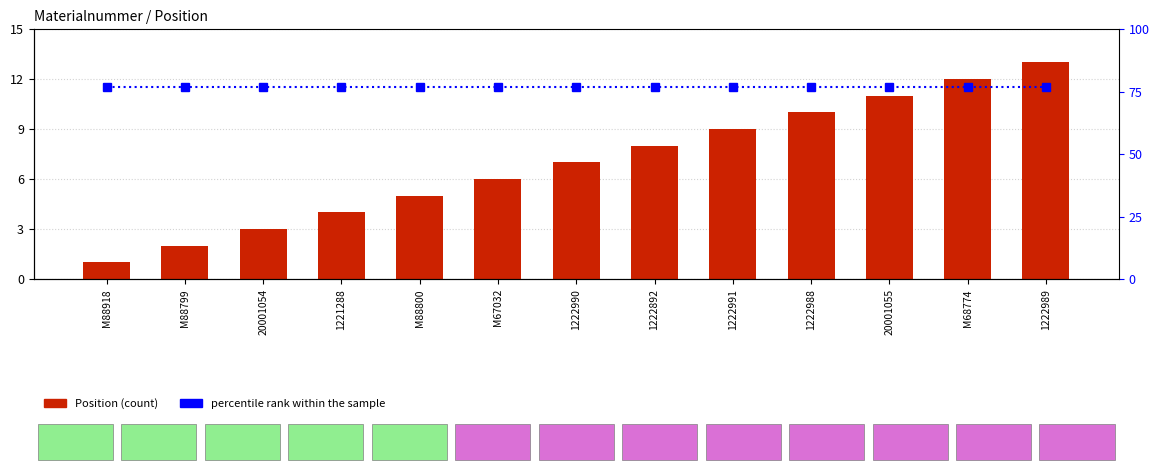

Is it true that percentile rank within the sample equals 118 at 1222990?

False